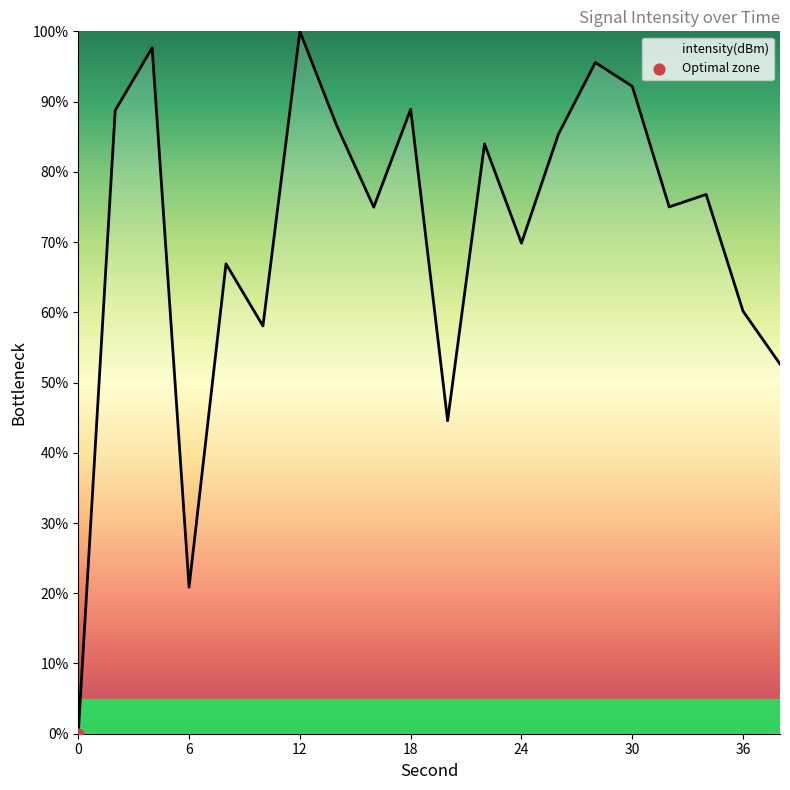

What is the greatest value displayed?

100.0